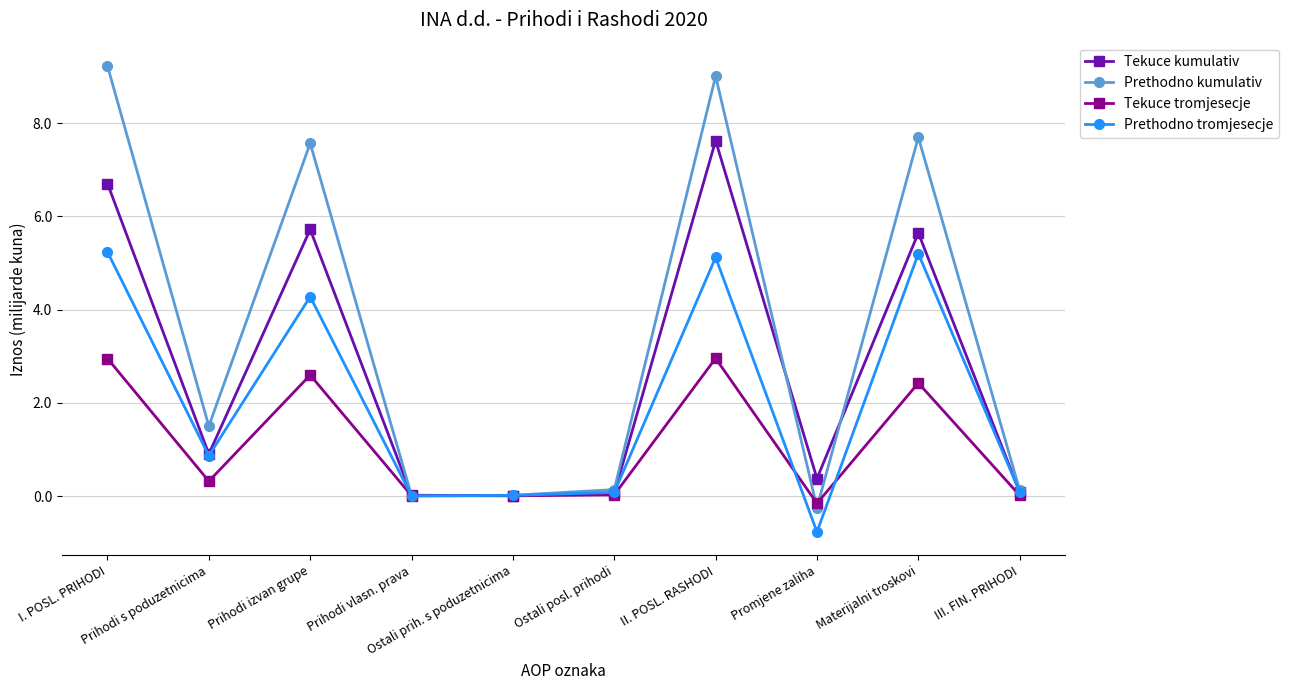

At Promjene zaliha, list the series in order from largest to smallest.

Tekuce kumulativ, Tekuce tromjesecje, Prethodno kumulativ, Prethodno tromjesecje